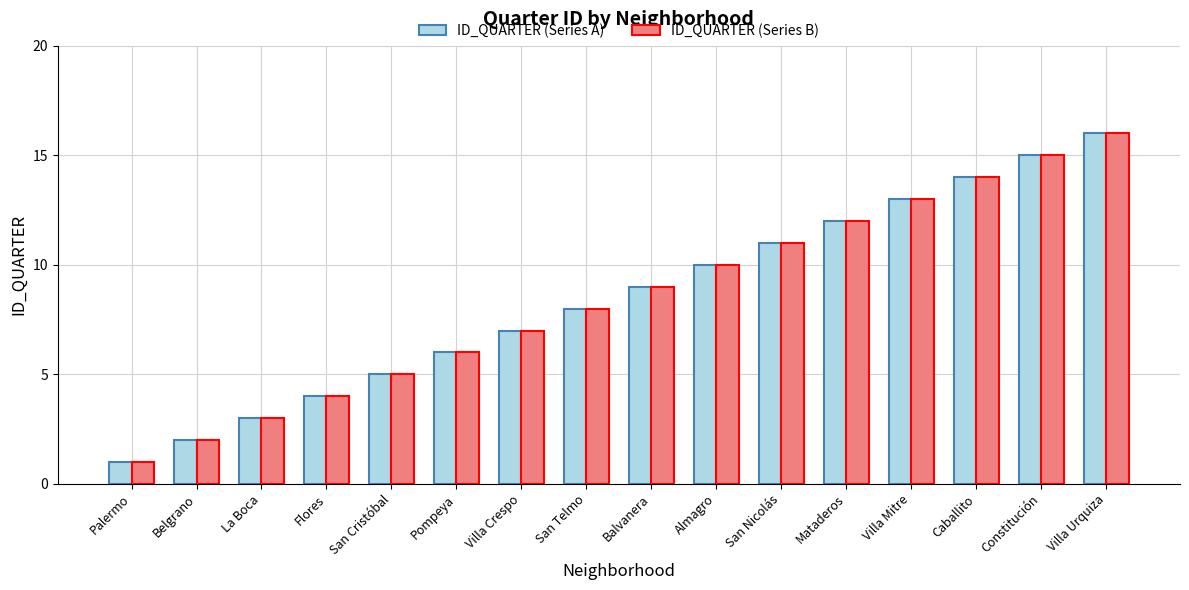

What is the label of the 6th bar from the right?

San Nicolás